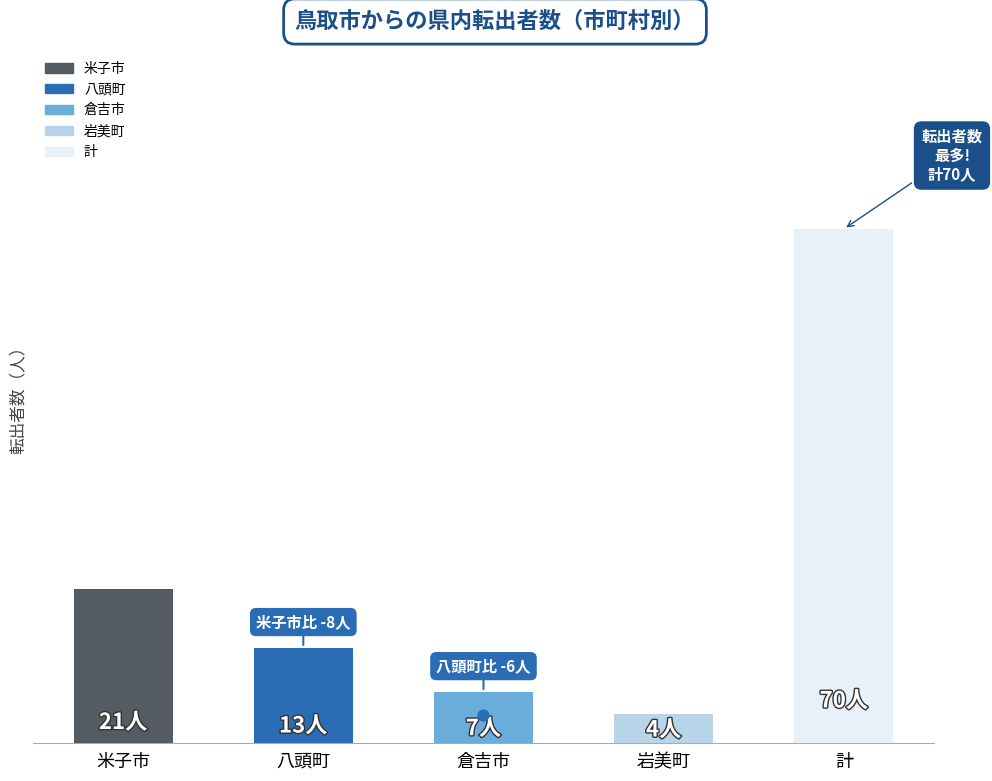

At which category is the sum across all series the highest?

計